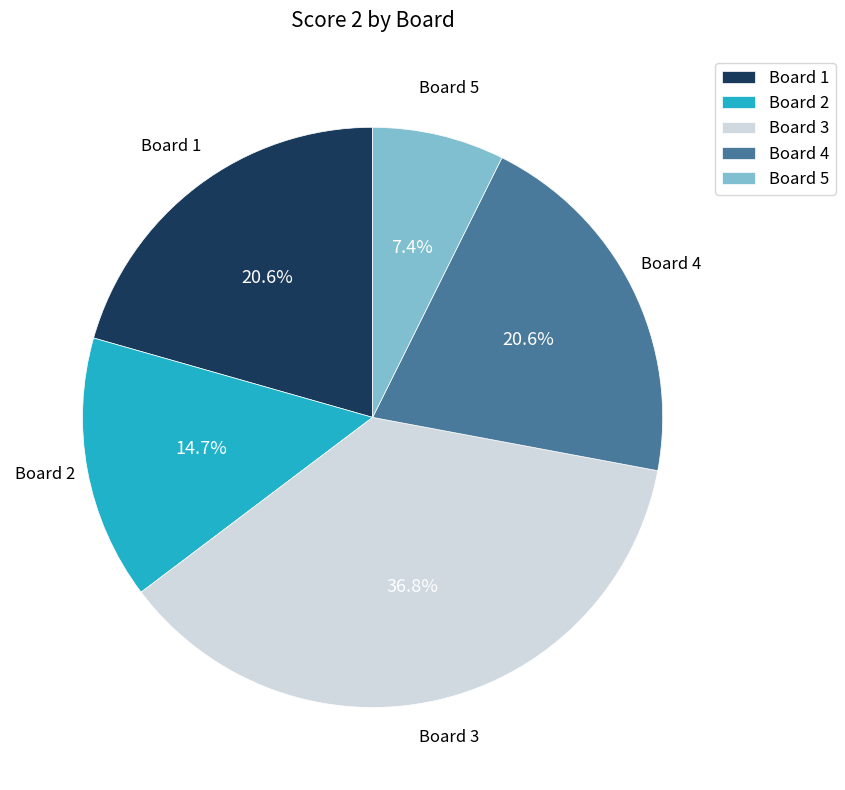

To the nearest percent, what is the difference between the Board 2 and Board 1 slice percentages?

6%